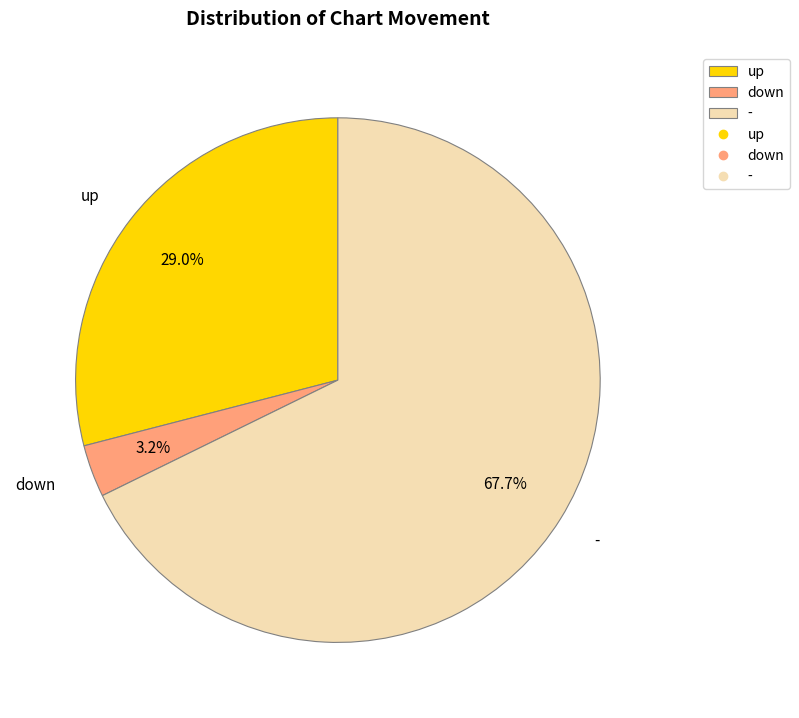

Rank the categories by value from highest to lowest.

-, up, down